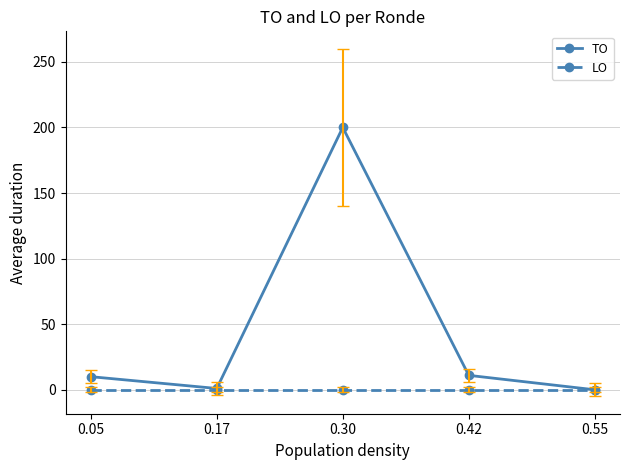

At which category does the chart reach its peak across all series?

0.30